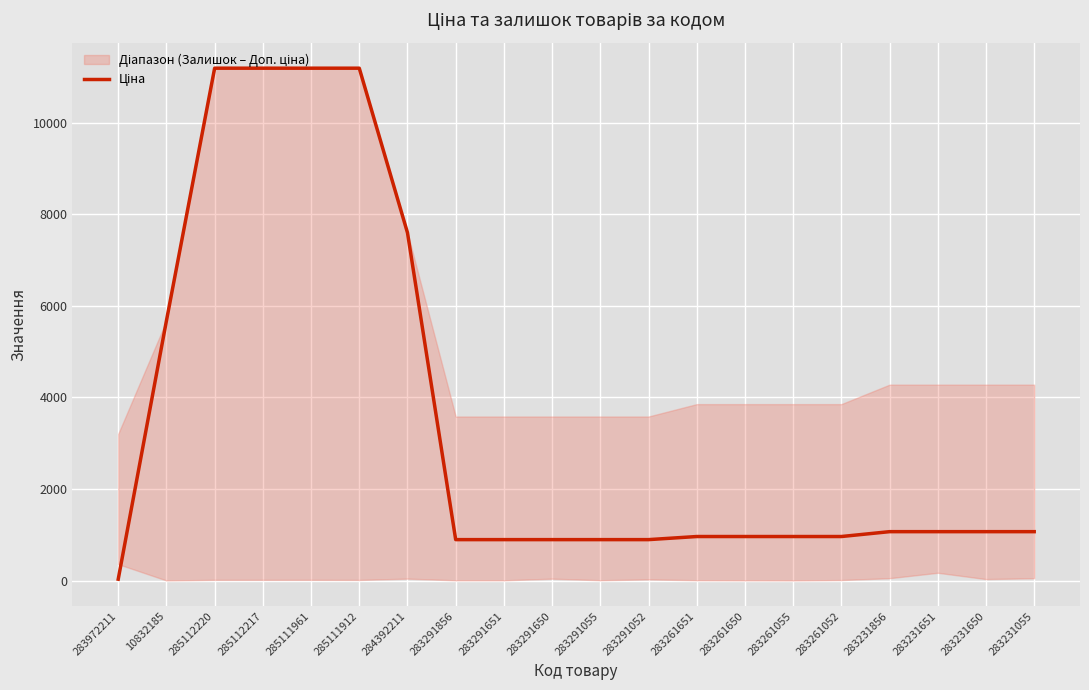

Which has a higher value, 283261651 or 285111912?

285111912